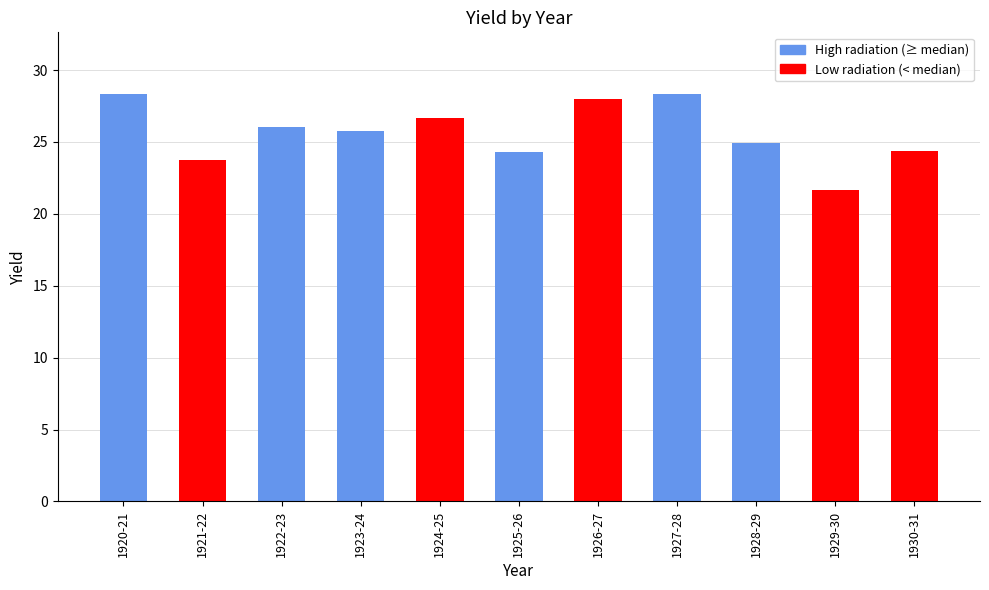

At which label does the data first exceed 25?

1920-21